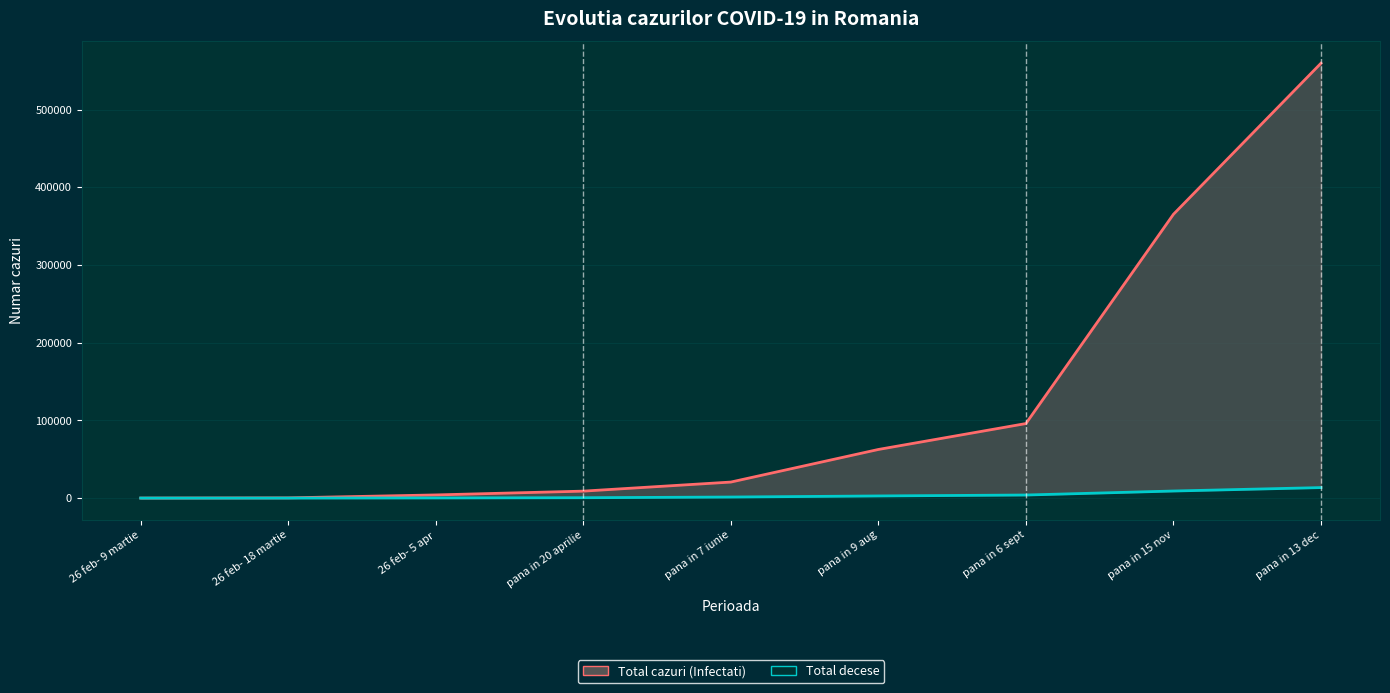

What is the value of the Total cazuri (Infectati) point at the 1st from the left?

17